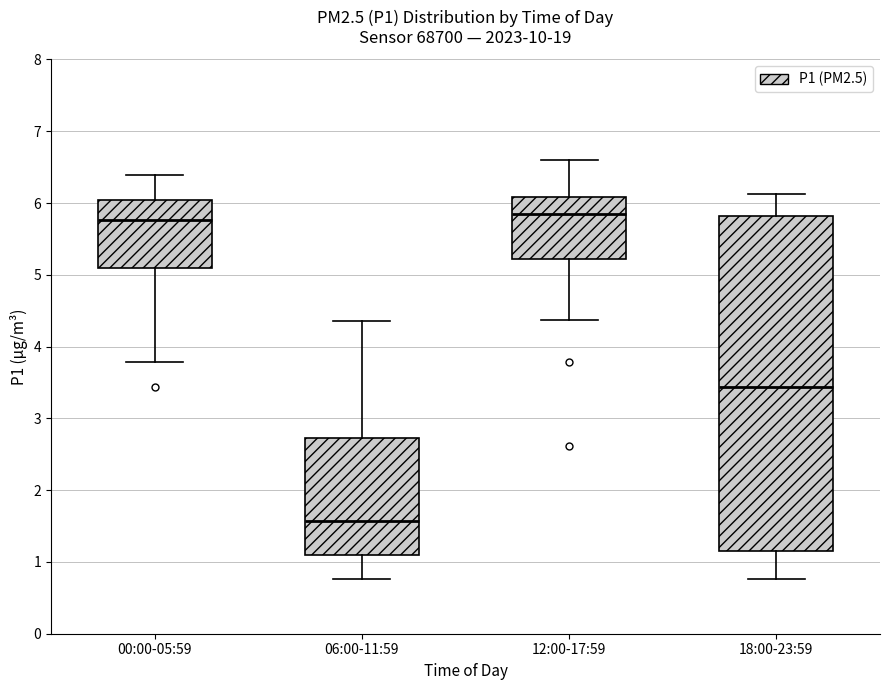

Which box is the tallest, from its lower edge to its upper edge?

18:00-23:59